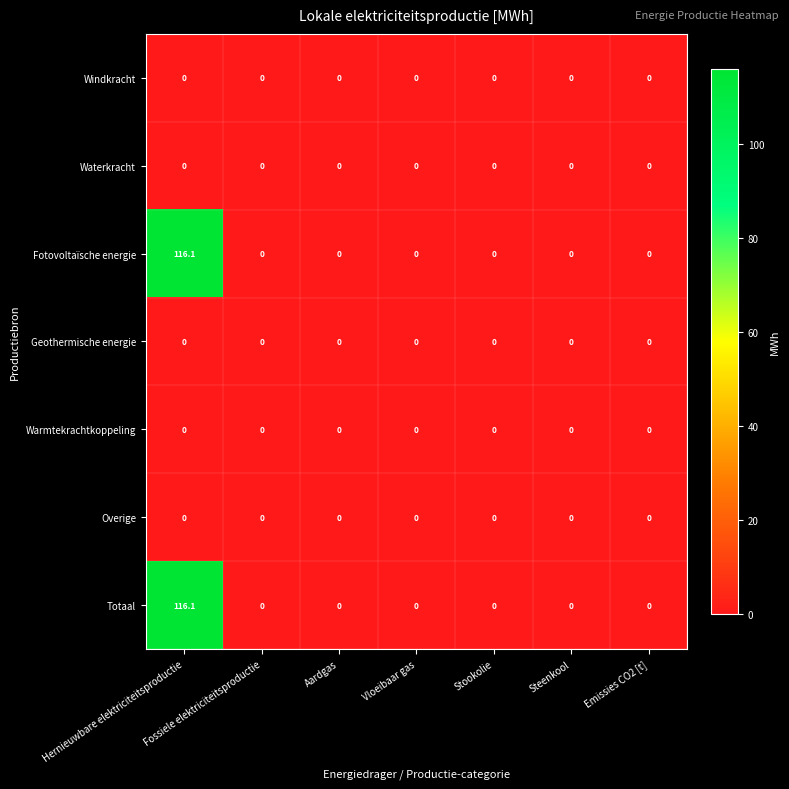

The Totaal series shows 0.0 at Vloeibaar gas. True or false?

True